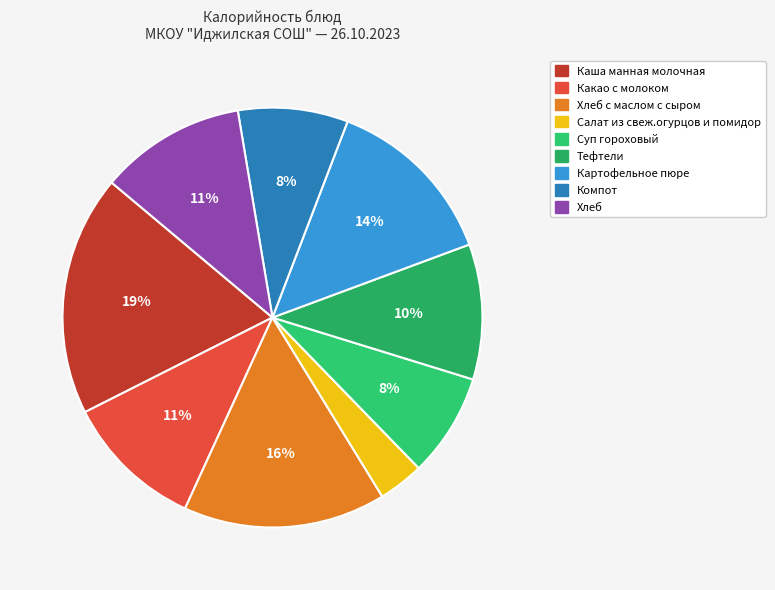

How many slices are in this pie chart?

9